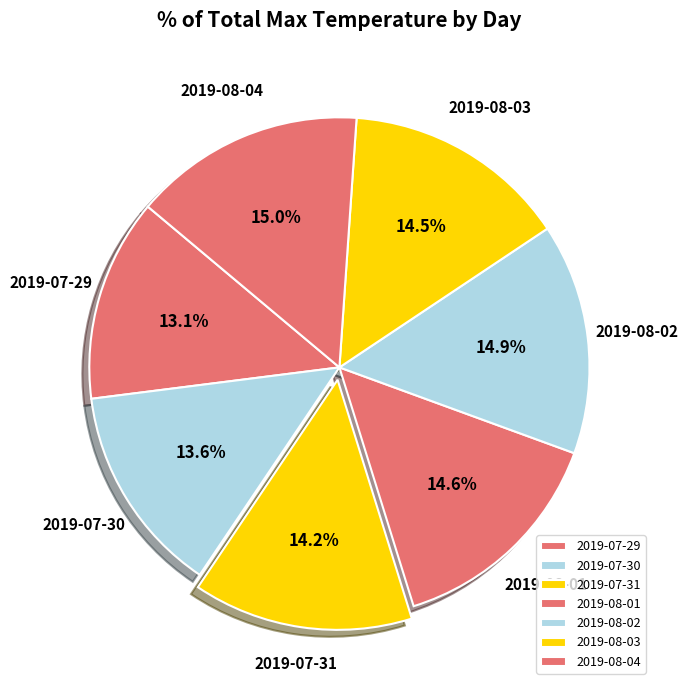

Does any single category account for the majority?

No